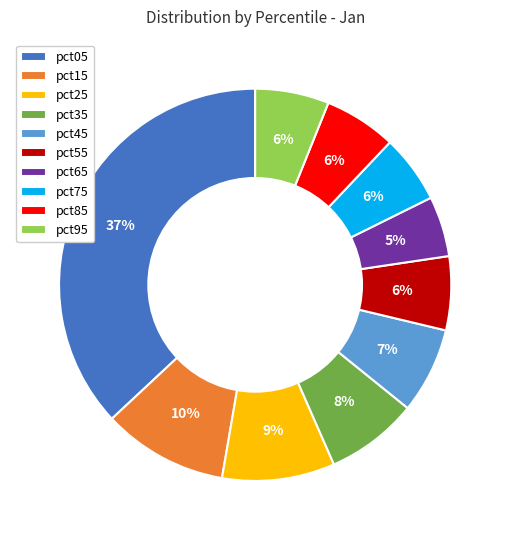

Count the number of slices in the pie.

10